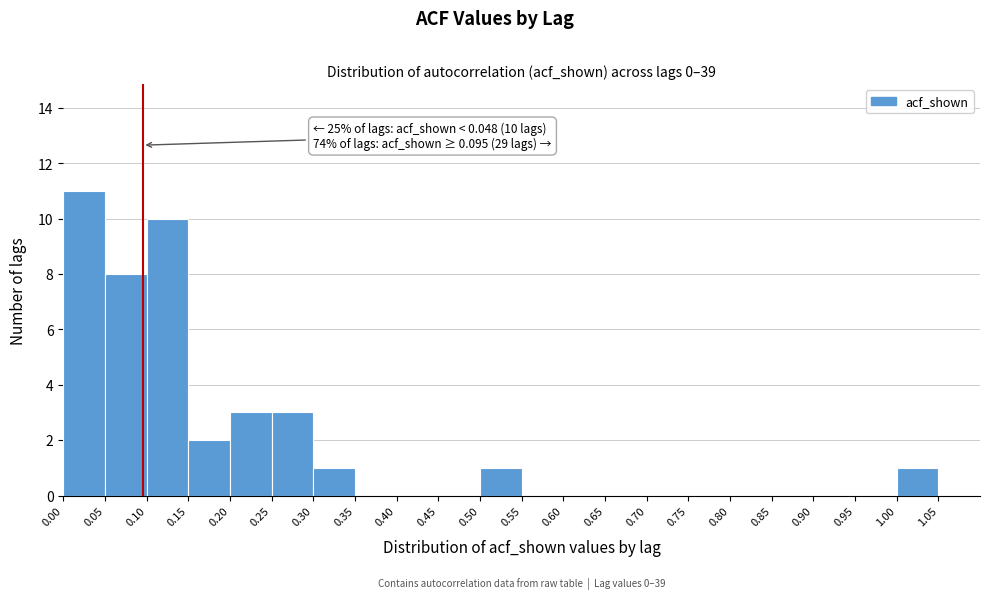

Which range on the x-axis has the tallest bar?

0.00 to 0.05